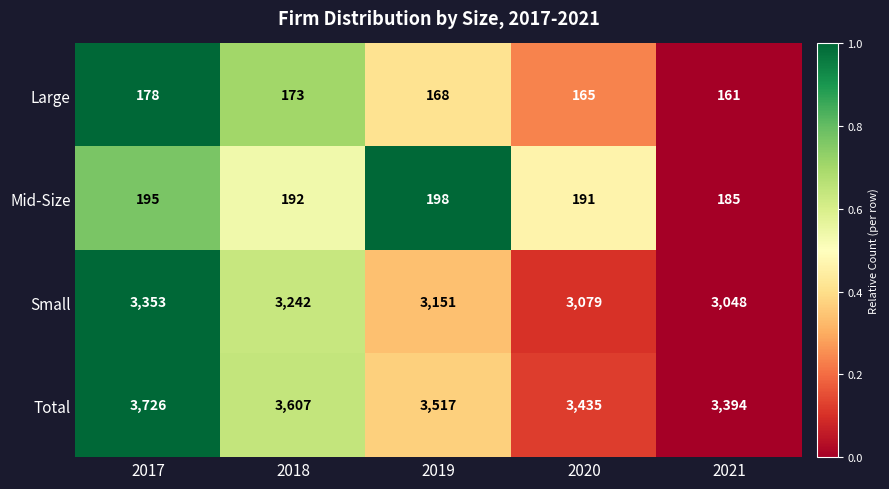

Count the number of categories in the chart.

5